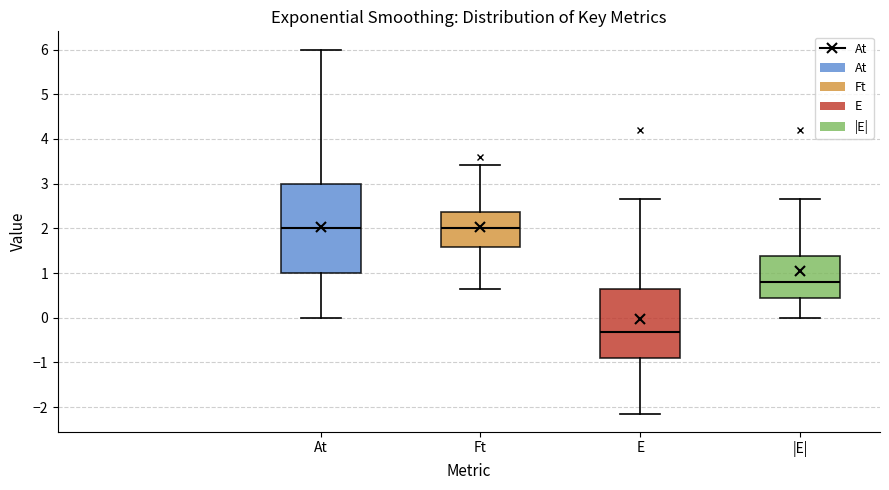

Where is the lower edge of the box for At on the y-axis? The values are not printed on the chart, so give them approximately, as read against the axis.

1.0